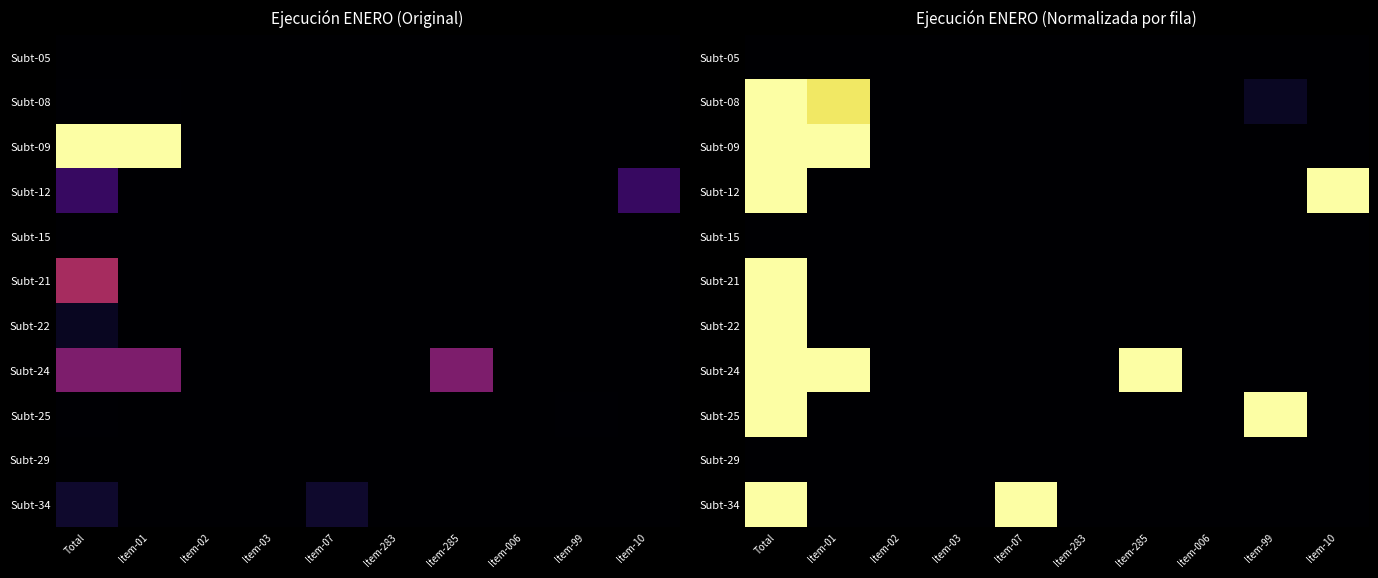

List the labels in order of Subt-08 value, largest first.

Total, Item-01, Item-99, Item-02, Item-03, Item-07, Item-283, Item-285, Item-006, Item-10